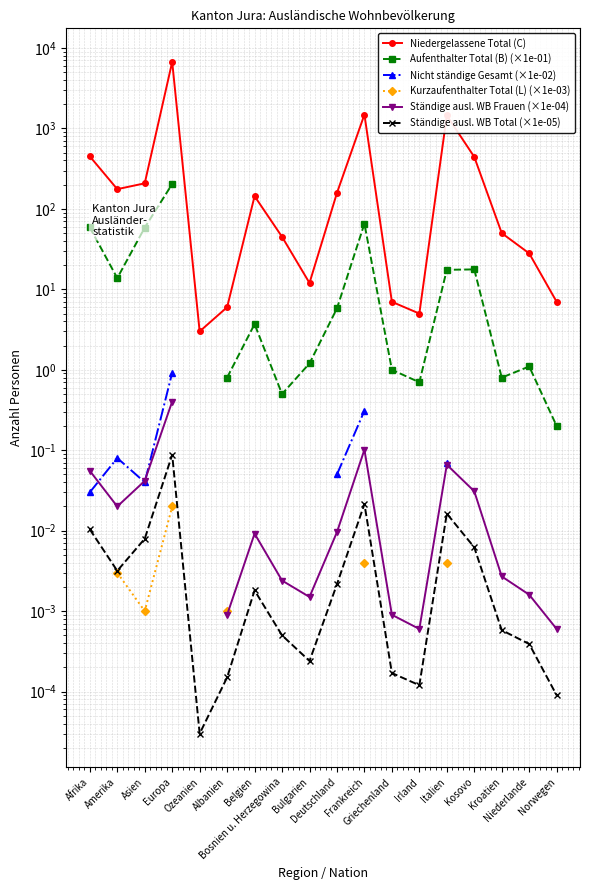

How many lines are shown in the chart?

6